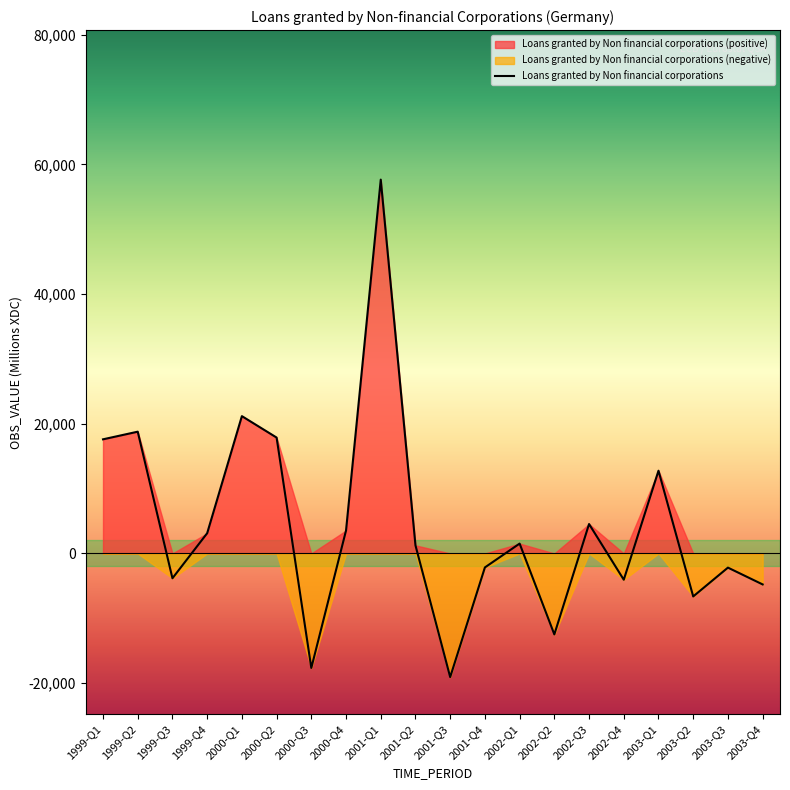

How many values are above zero?

11